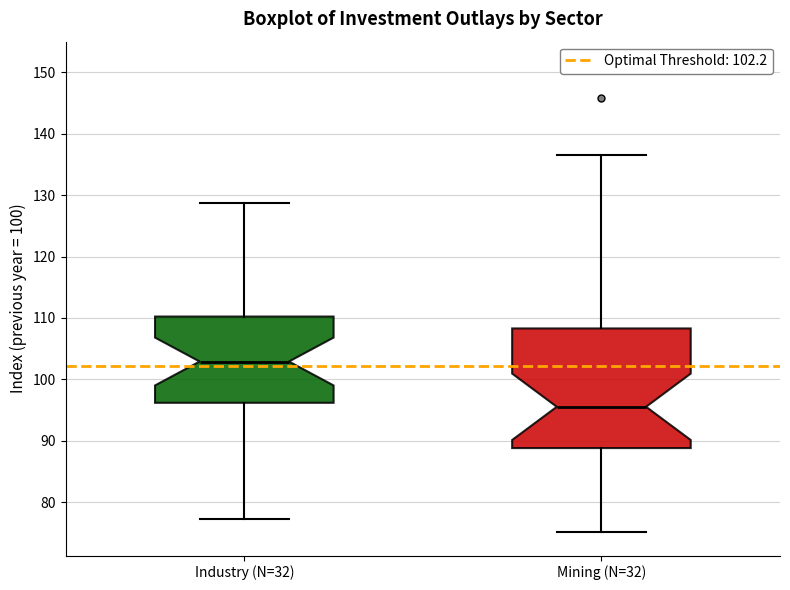

Which box has the lowest median line?

Mining (N=32)